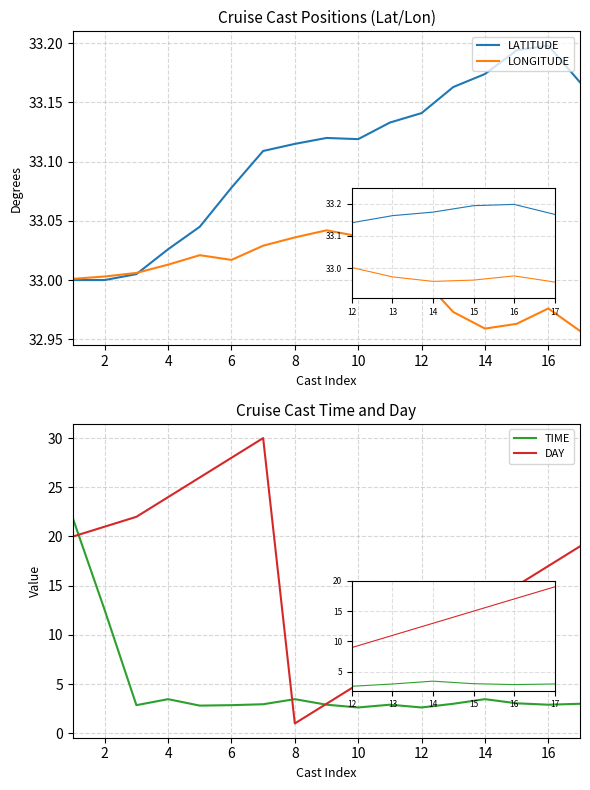

Reading right to left, extract all data points from this chart.

LATITUDE: 33.2	33.2	33.2	33.2	33.2	33.1	33.1	33.1	33.1	33.1	33.1	33.1	33.0	33.0	33.0	33.0	33.0
LONGITUDE: 33.0	33.0	33.0	33.0	33.0	33.0	33.0	33.0	33.0	33.0	33.0	33.0	33.0	33.0	33.0	33.0	33.0
TIME: 3.0	2.9	3.0	3.5	3.0	2.6	2.9	2.6	2.9	3.5	3.0	2.9	2.8	3.5	2.9	12.5	21.8
DAY: 19.0	17.0	15.0	13.0	11.0	9.0	7.0	5.0	3.0	1.0	30.0	28.0	26.0	24.0	22.0	21.0	20.0